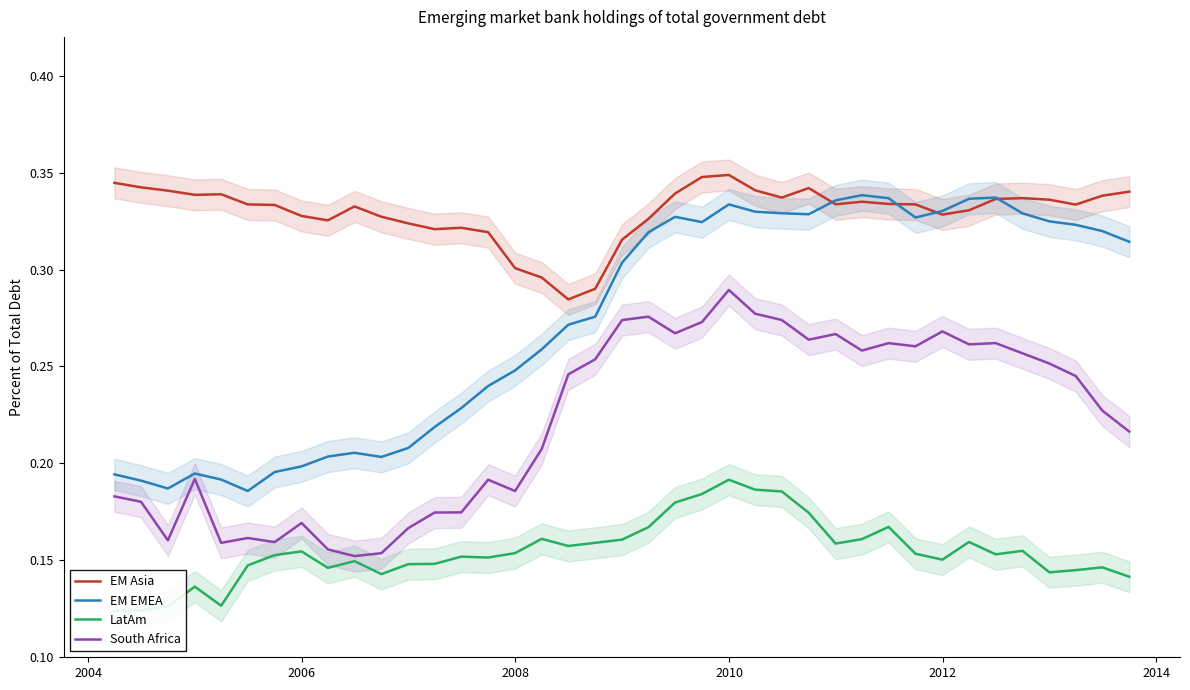

Reading left to right, extract all data points from this chart.

EM Asia: 0.3	0.3	0.3	0.3	0.3	0.3	0.3	0.3	0.3	0.3	0.3	0.3	0.3	0.3	0.3	0.3	0.3	0.3	0.3	0.3	0.3	0.3	0.3	0.3	0.3	0.3	0.3	0.3	0.3	0.3	0.3	0.3	0.3	0.3	0.3	0.3	0.3	0.3	0.3
EM EMEA: 0.2	0.2	0.2	0.2	0.2	0.2	0.2	0.2	0.2	0.2	0.2	0.2	0.2	0.2	0.2	0.2	0.3	0.3	0.3	0.3	0.3	0.3	0.3	0.3	0.3	0.3	0.3	0.3	0.3	0.3	0.3	0.3	0.3	0.3	0.3	0.3	0.3	0.3	0.3
LatAm: 0.1	0.1	0.1	0.1	0.1	0.1	0.2	0.2	0.1	0.1	0.1	0.1	0.1	0.2	0.2	0.2	0.2	0.2	0.2	0.2	0.2	0.2	0.2	0.2	0.2	0.2	0.2	0.2	0.2	0.2	0.2	0.2	0.2	0.2	0.2	0.1	0.1	0.1	0.1
South Africa: 0.2	0.2	0.2	0.2	0.2	0.2	0.2	0.2	0.2	0.2	0.2	0.2	0.2	0.2	0.2	0.2	0.2	0.2	0.3	0.3	0.3	0.3	0.3	0.3	0.3	0.3	0.3	0.3	0.3	0.3	0.3	0.3	0.3	0.3	0.3	0.3	0.2	0.2	0.2